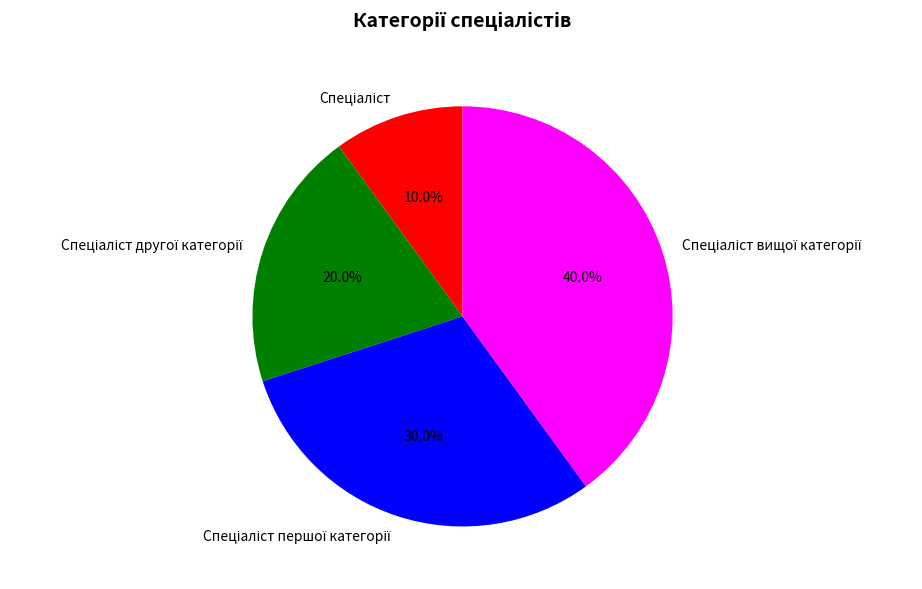

Does any single category account for the majority?

No